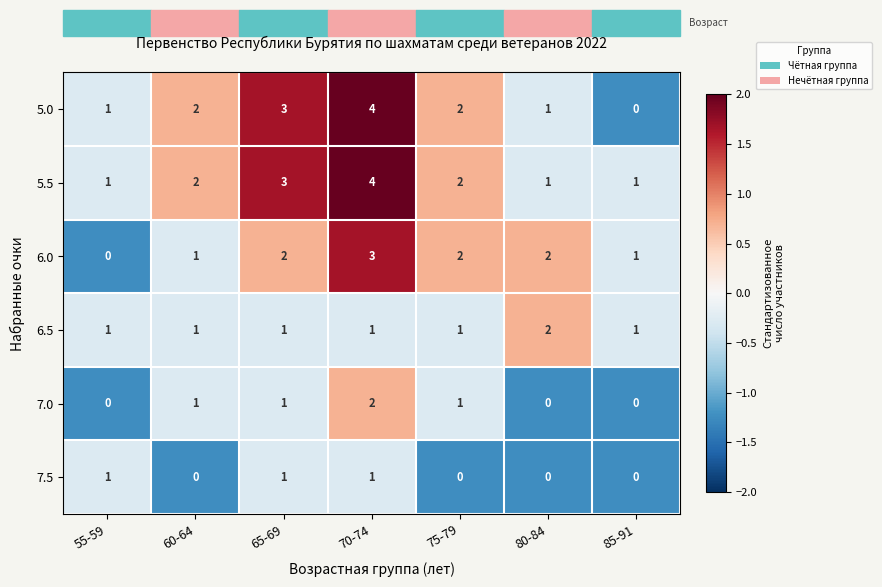

The value of 6.5 at 80-84 is 2. True or false?

True